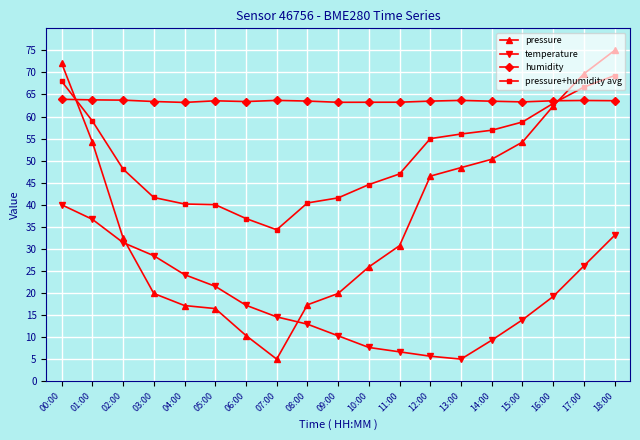

How many lines are shown in the chart?

4